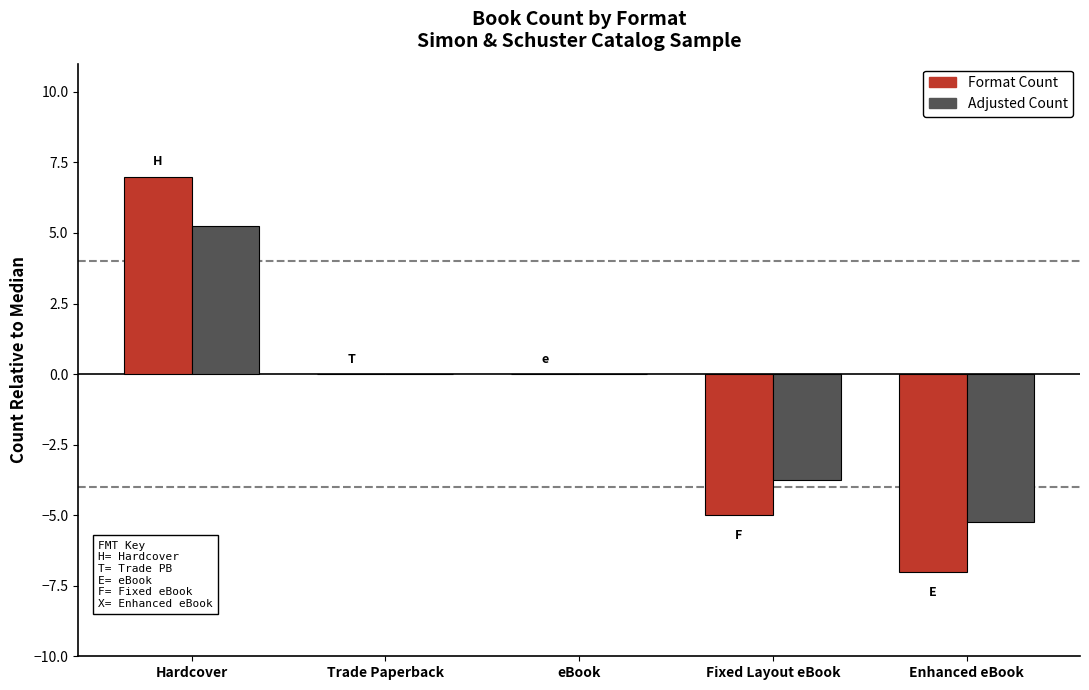

Count the number of data series in this chart.

2